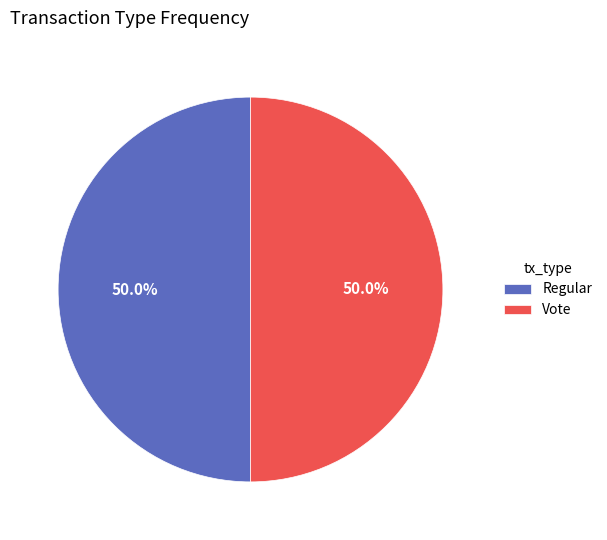

Combined, do Regular and Vote account for over 50%?

Yes